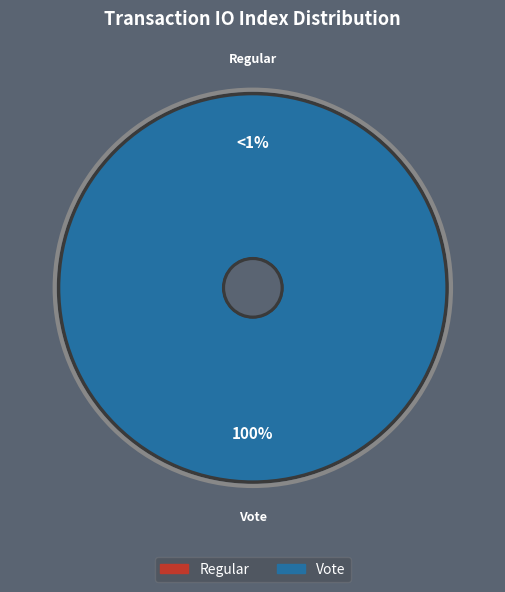

Does tx_type_Vote represent more than half of the total?

Yes